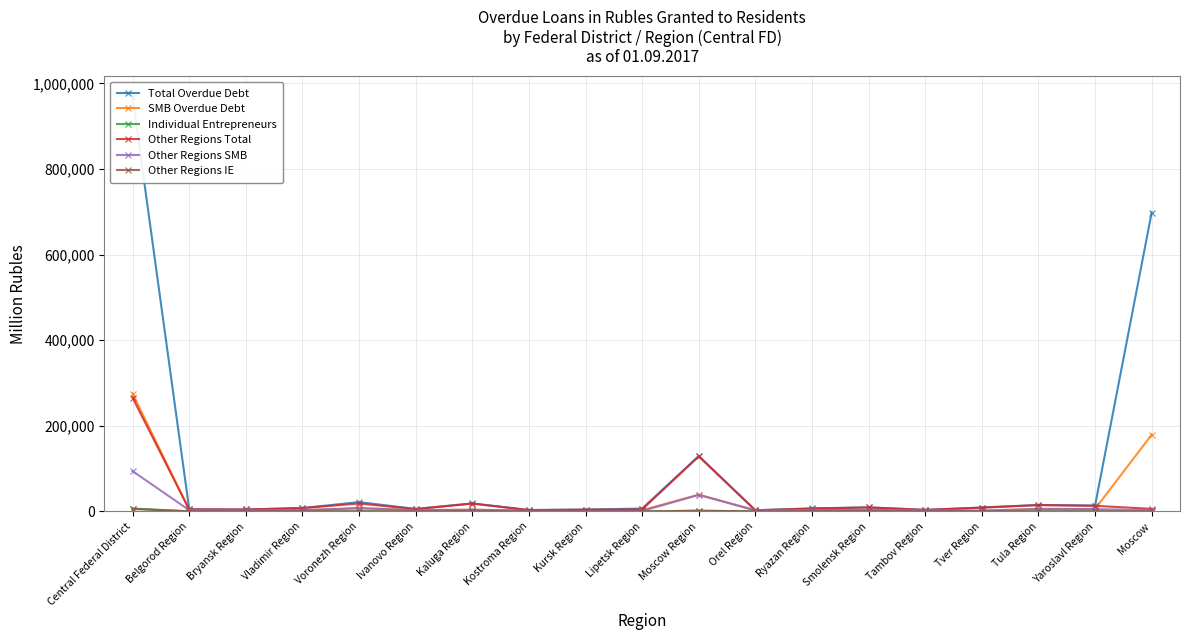

Which series has the largest range (max minus min)?

Total Overdue Debt